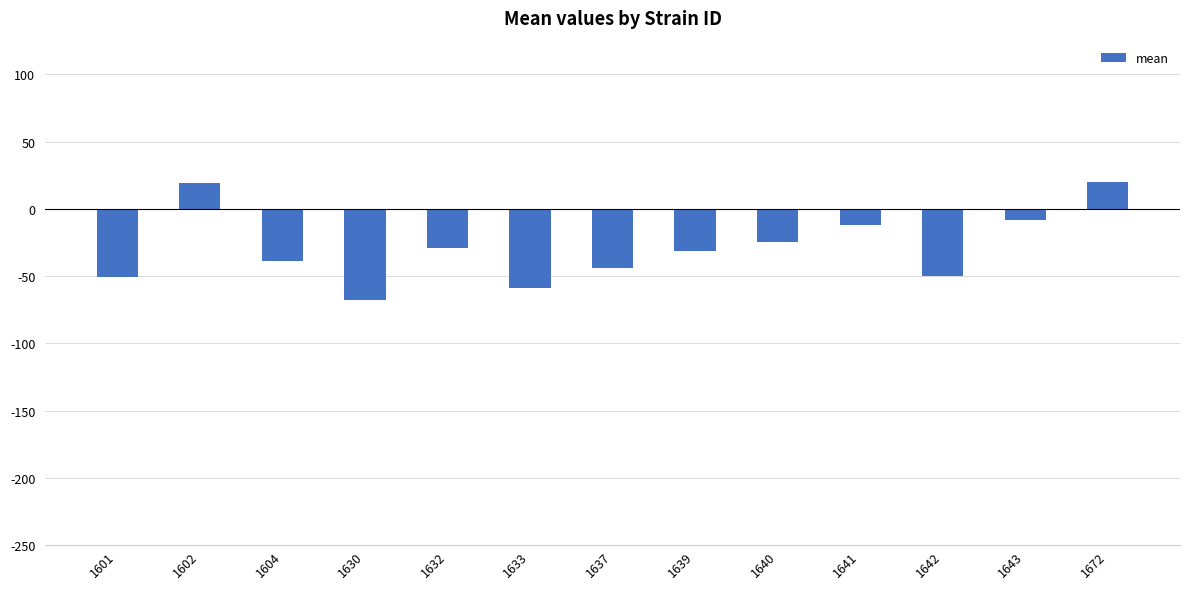

What is the difference between the maximum and second lowest values?

78.5